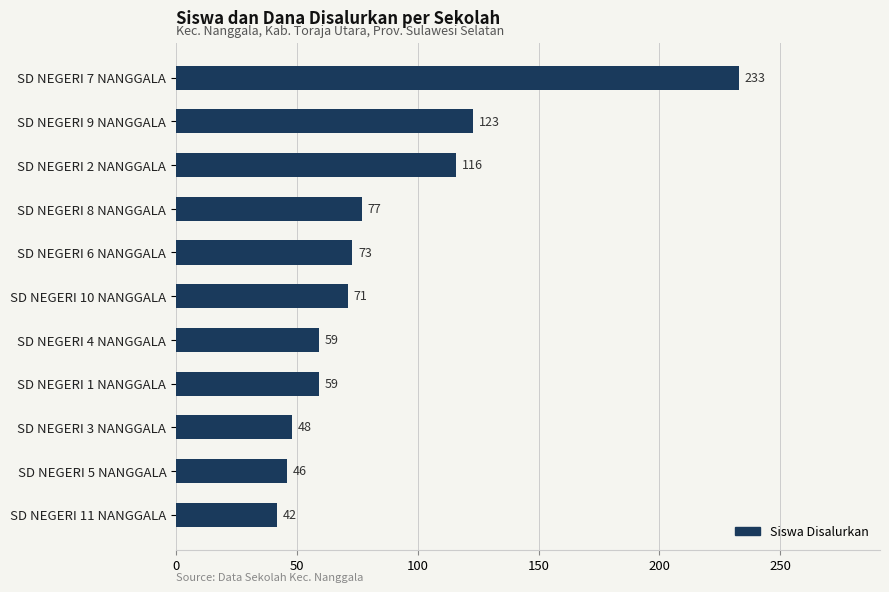

The value at SD NEGERI 11 NANGGALA is 42. True or false?

True